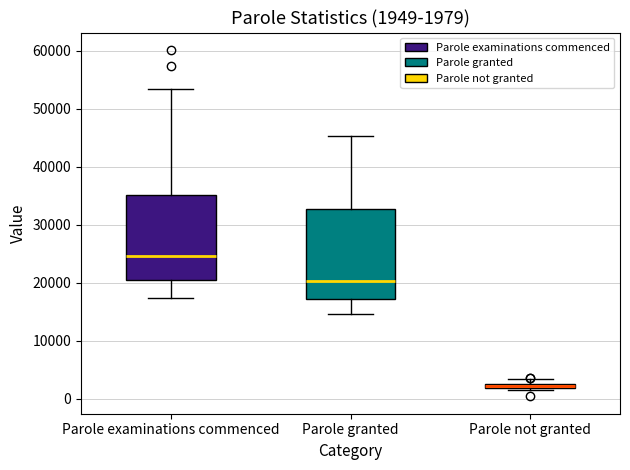

Which box has the lowest median line?

Parole not granted